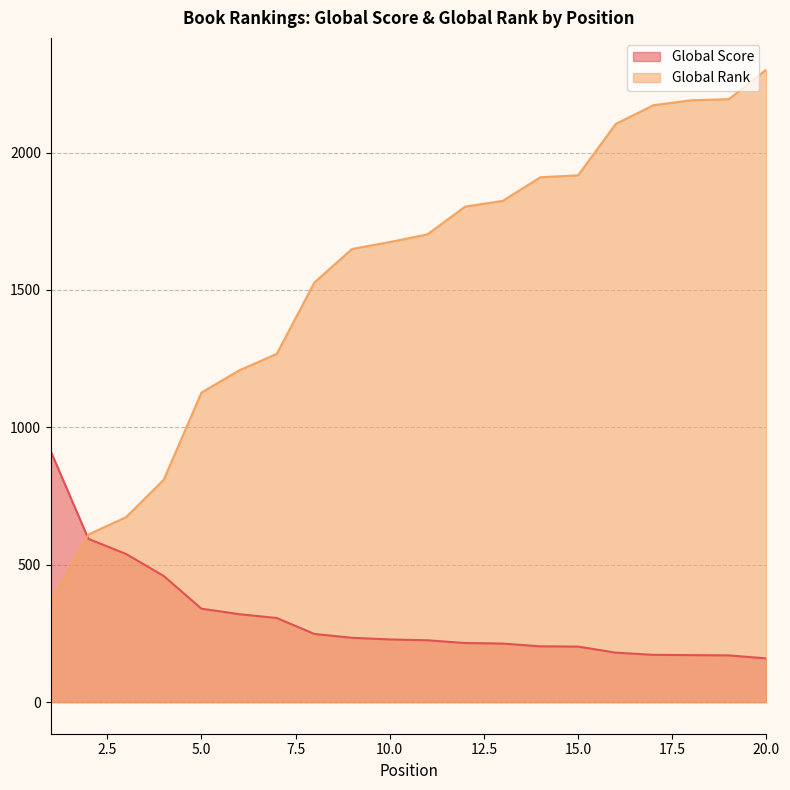

What is the difference between the maximum and second lowest values in the Global Rank series?

1692